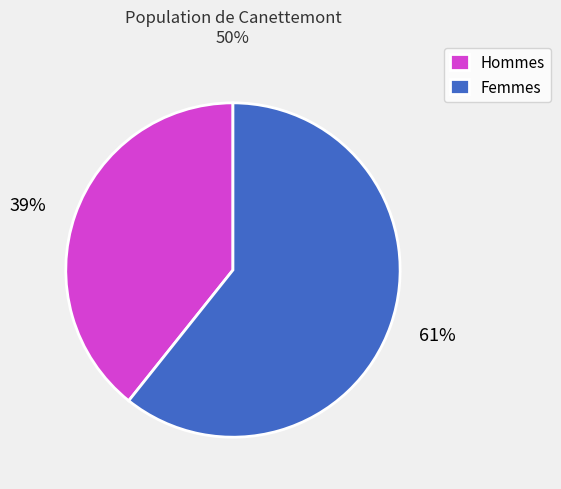

Which has a higher value, Hommes or Femmes?

Femmes